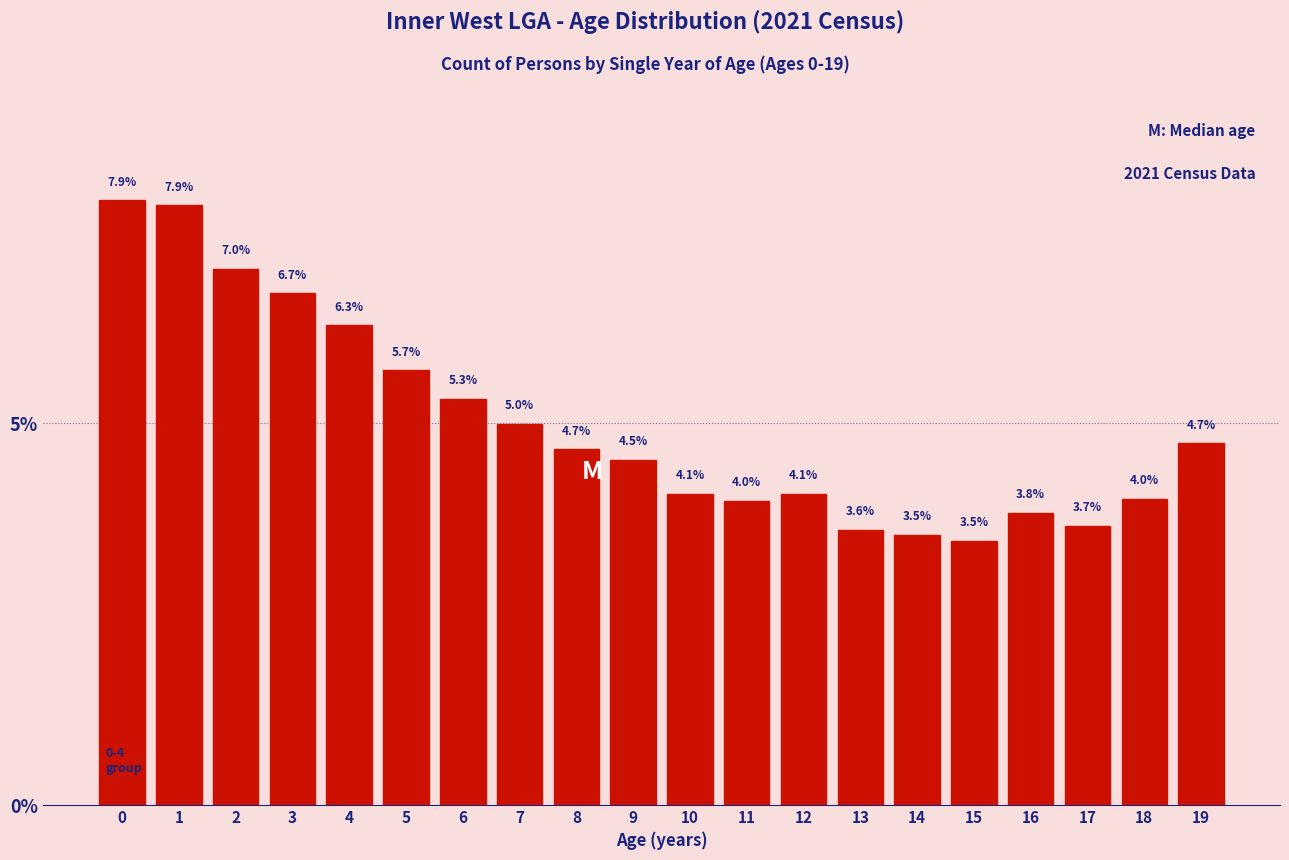

Reading right to left, list all the values displayed in this chart.

4.7	4.0	3.7	3.8	3.5	3.5	3.6	4.1	4.0	4.1	4.5	4.7	5.0	5.3	5.7	6.3	6.7	7.0	7.9	7.9